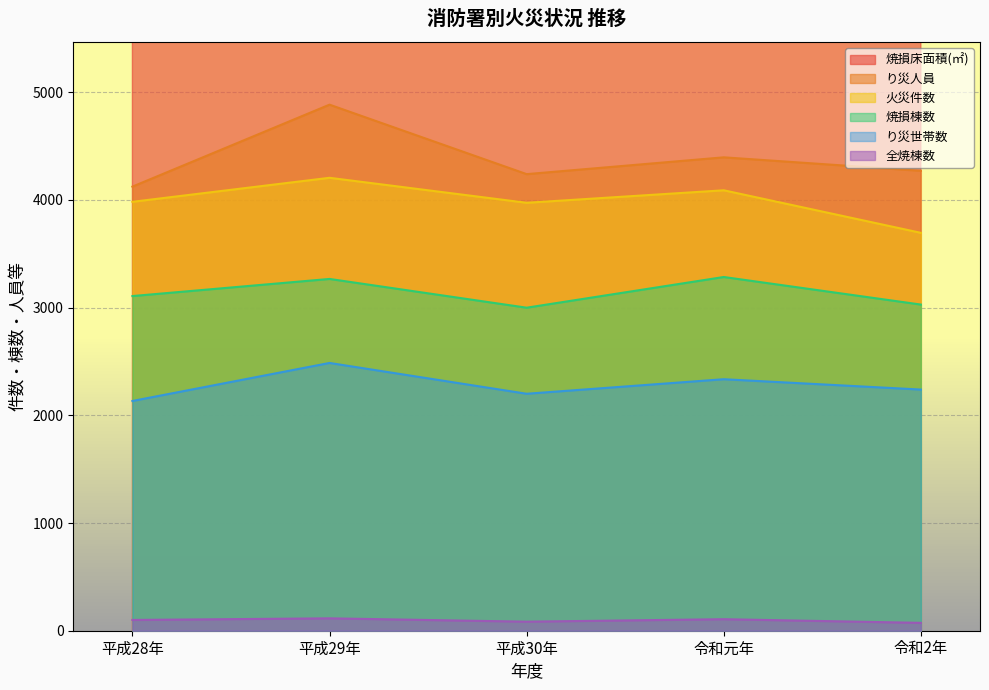

Rank the series by their maximum value, from lowest to highest.

全焼棟数, り災世帯数, 焼損棟数, 火災件数, り災人員, 焼損床面積(㎡)